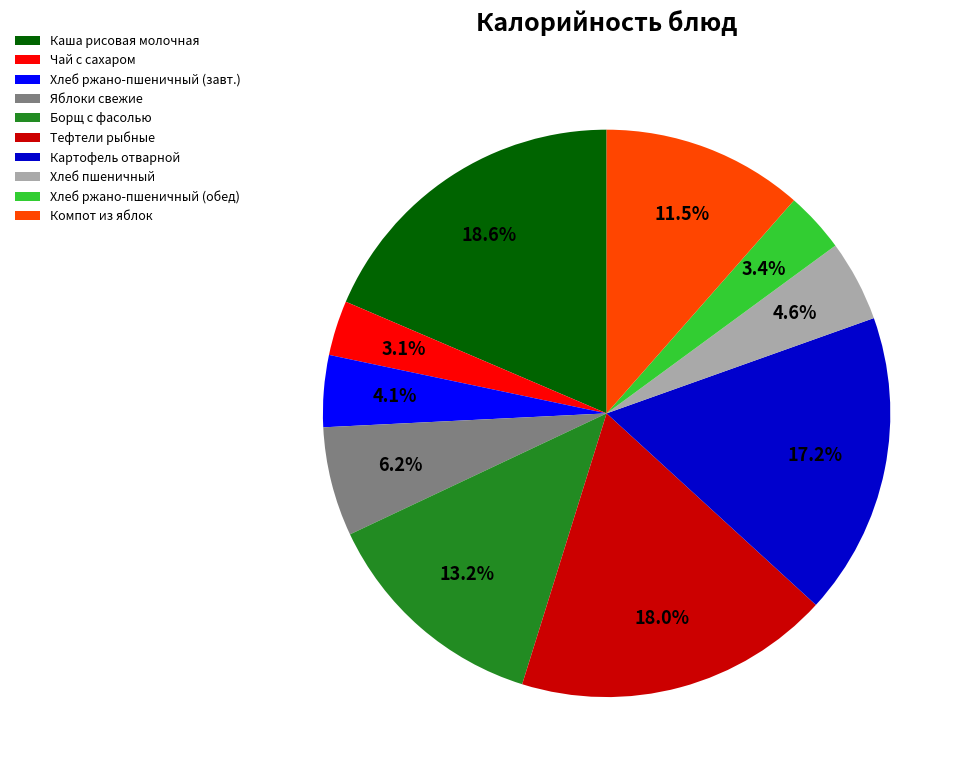

Between Компот из яблок and Хлеб ржано-пшеничный (обед), which is larger?

Компот из яблок